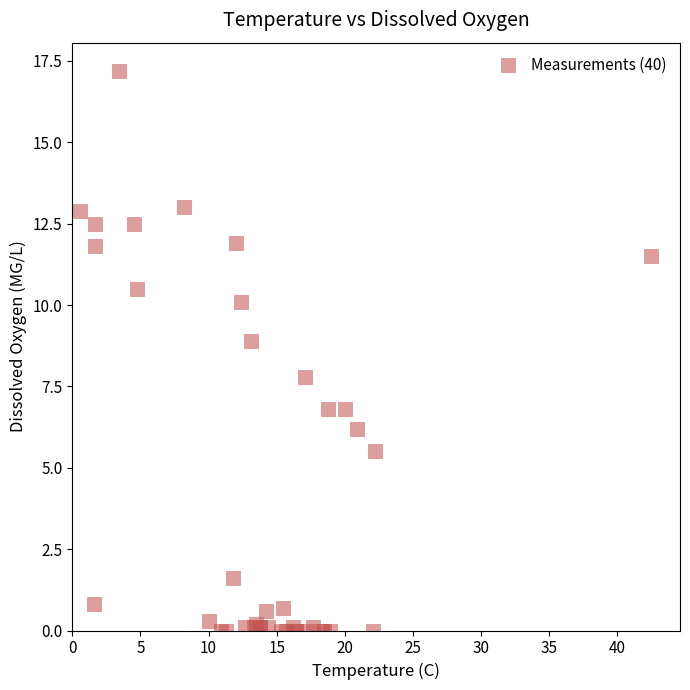

What Y value in the scatter plot is closest to 8?

7.8